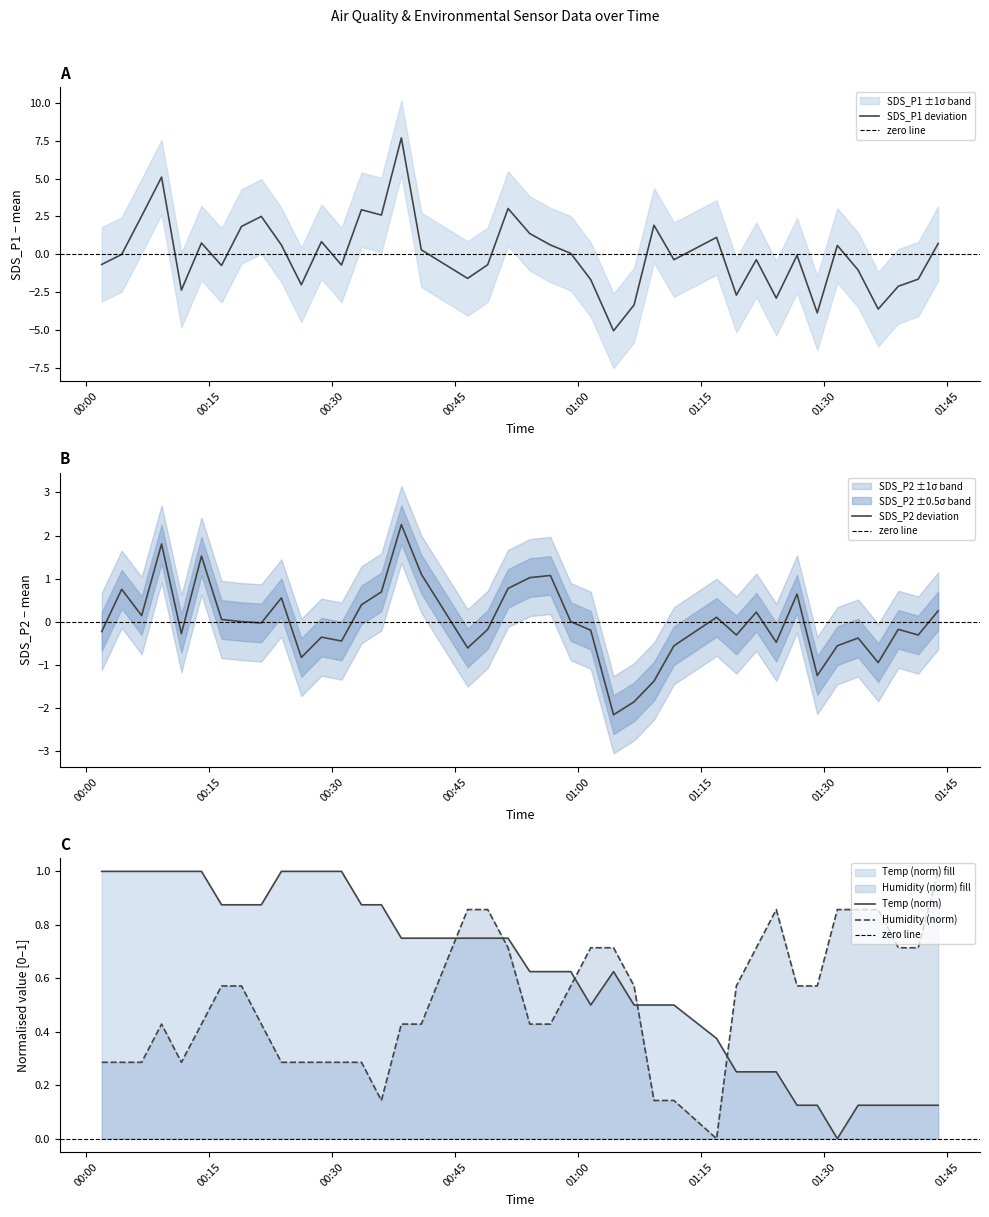

Count the number of categories in the chart.

40